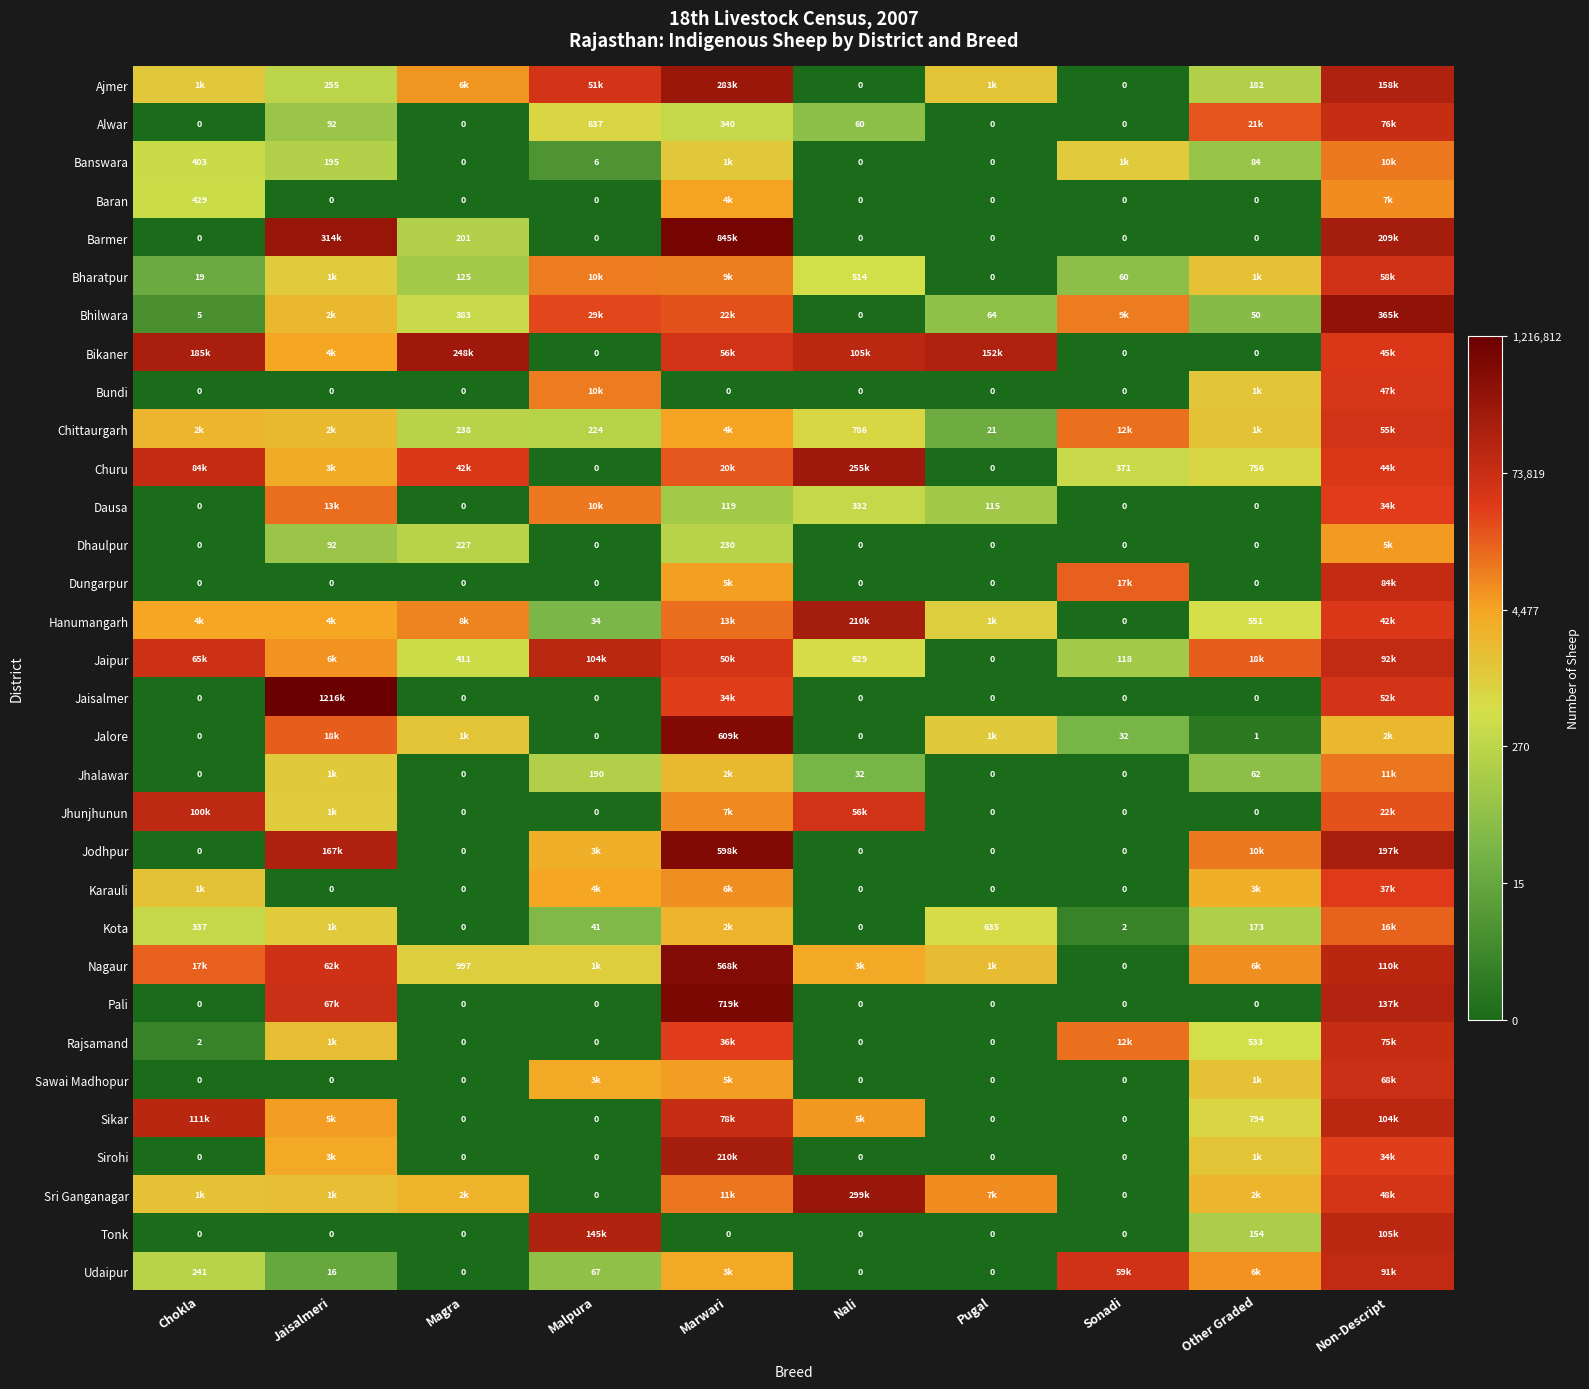

At which category is the sum across all series the highest?

Non-Descript